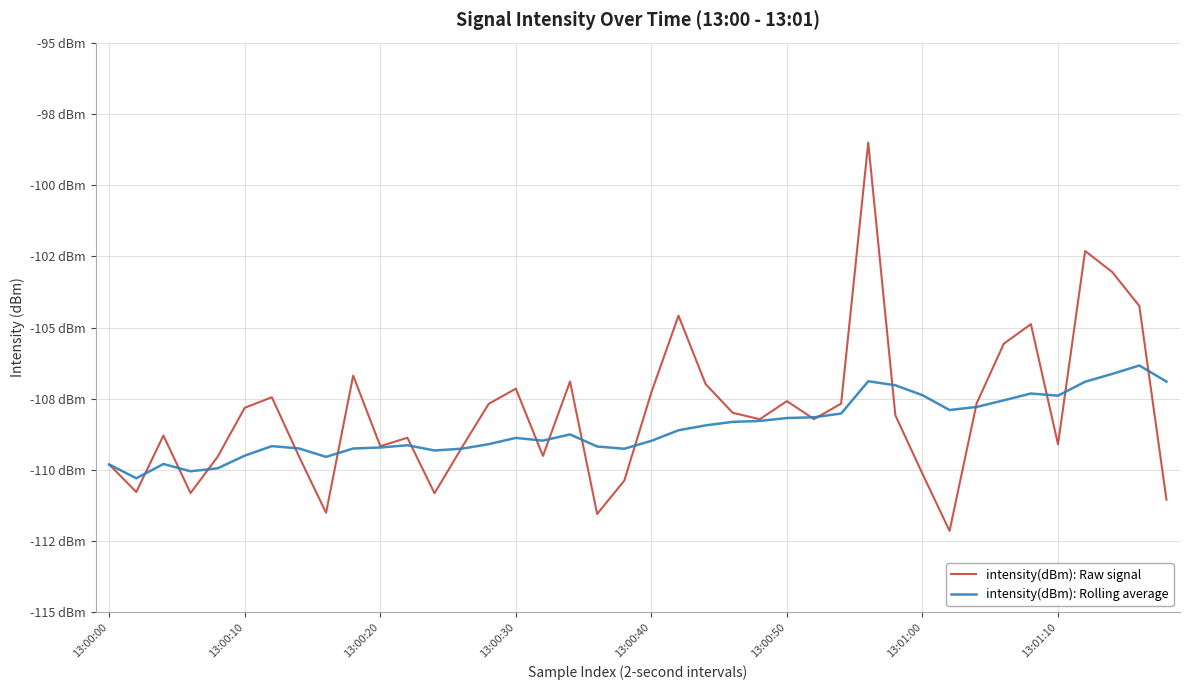

What are all the series names shown in the legend?

intensity(dBm): Raw signal, intensity(dBm): Rolling average